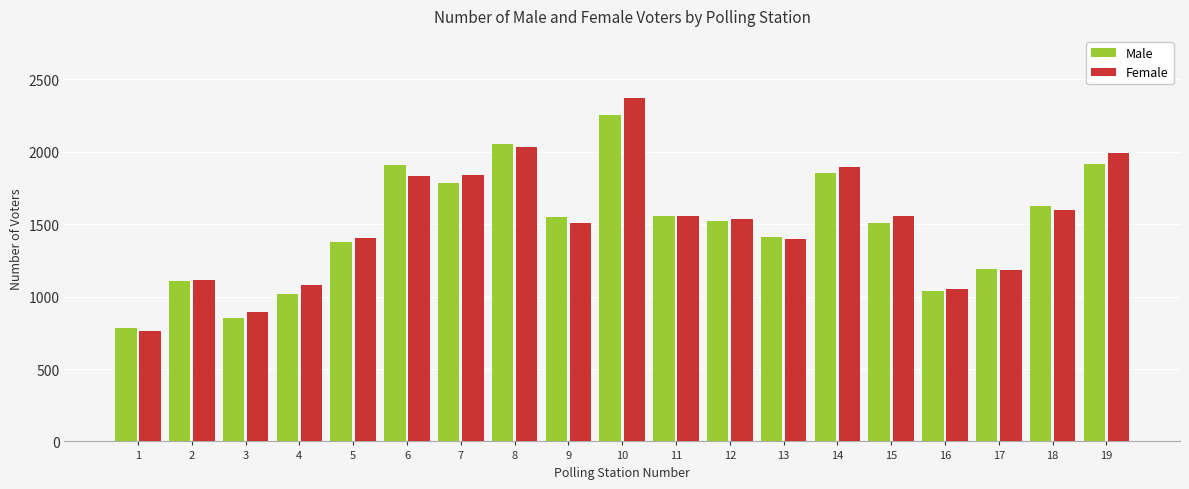

The value of Male at 17 is 1190. True or false?

True